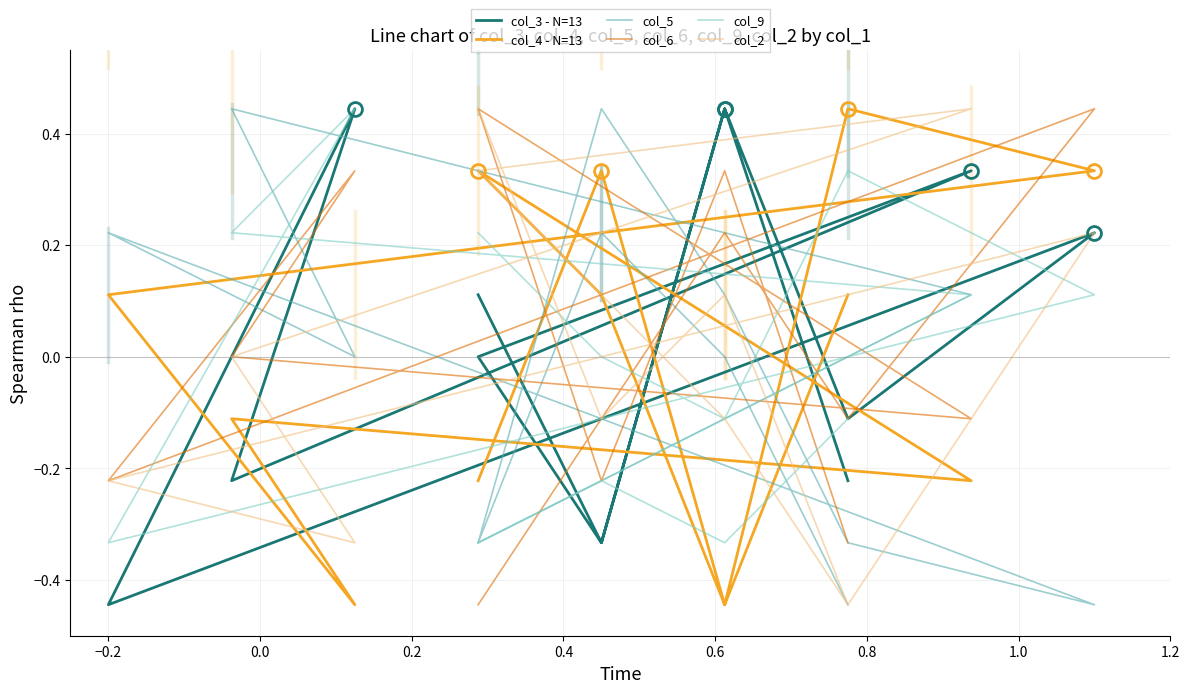

Which series ends up on top after the final intersection of col_9 and col_5?

col_9